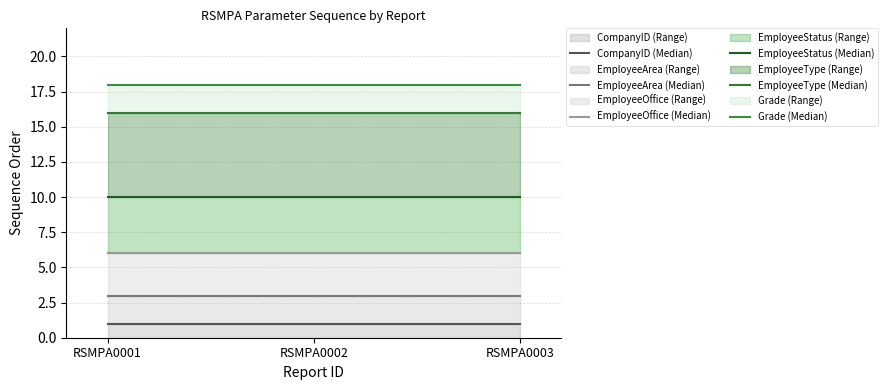

Is the value of Grade (Median) at RSMPA0003 greater than the value of EmployeeType (Median) at RSMPA0001?

Yes